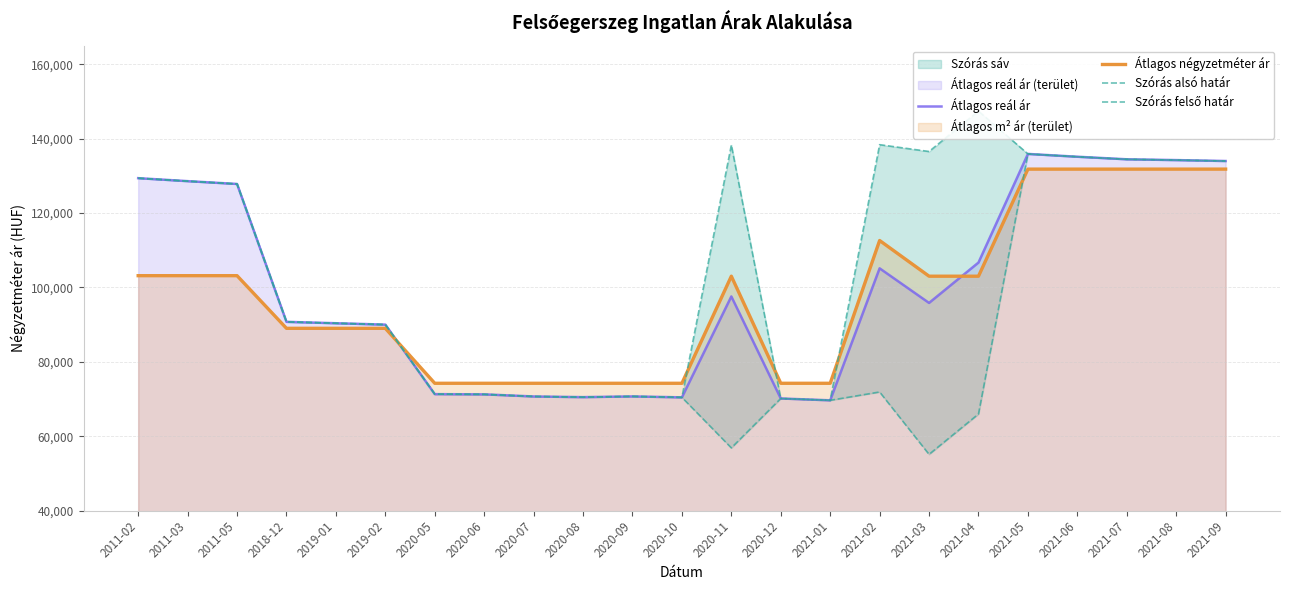

What is the difference between the second highest and second lowest values in the Átlagos négyzetméter ár series?

57600